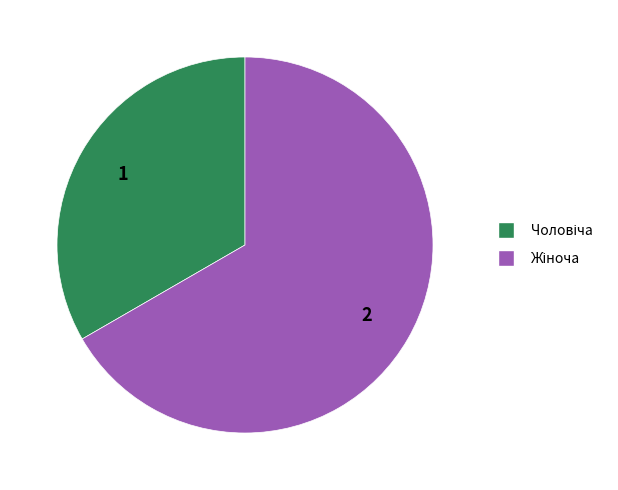

How many segments does this pie chart have?

2